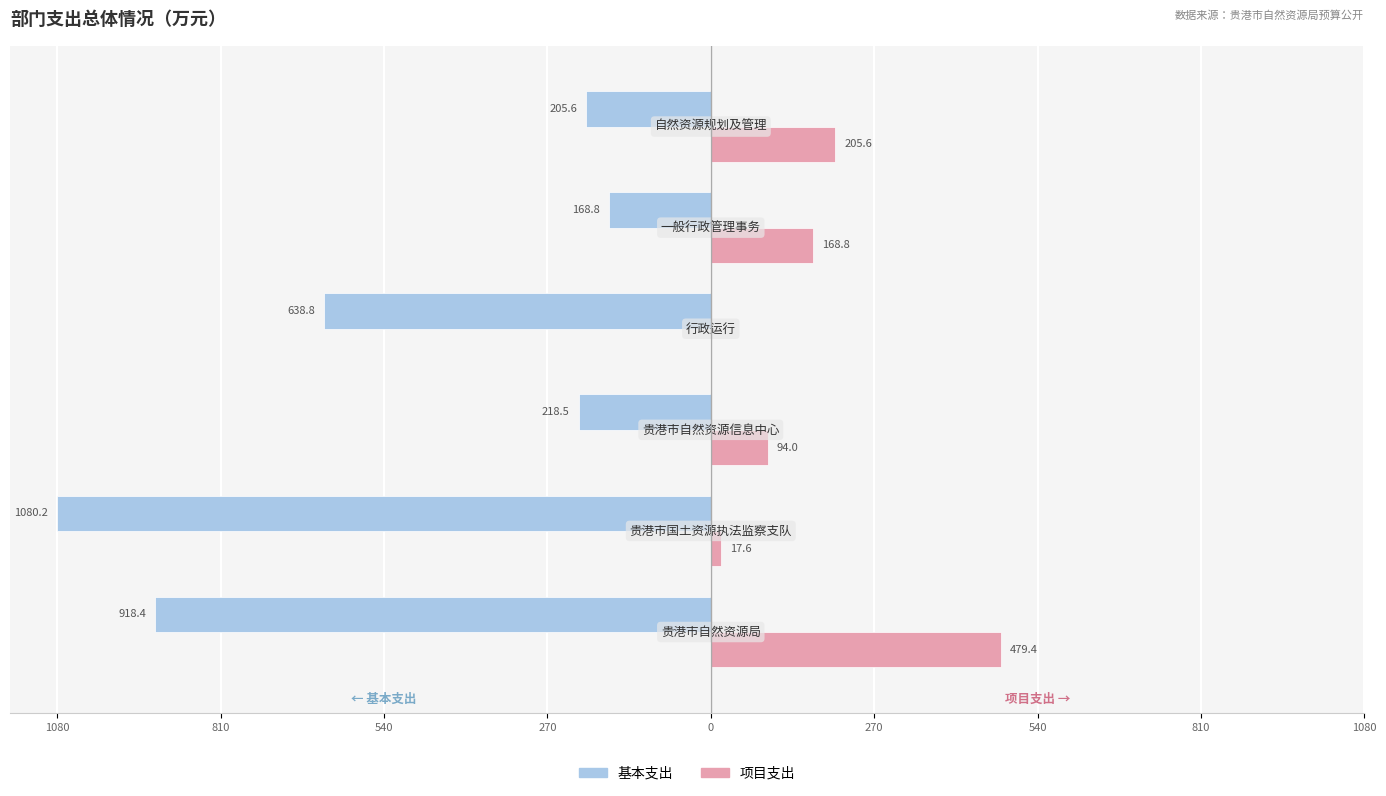

What are all the series names shown in the legend?

基本支出, 项目支出